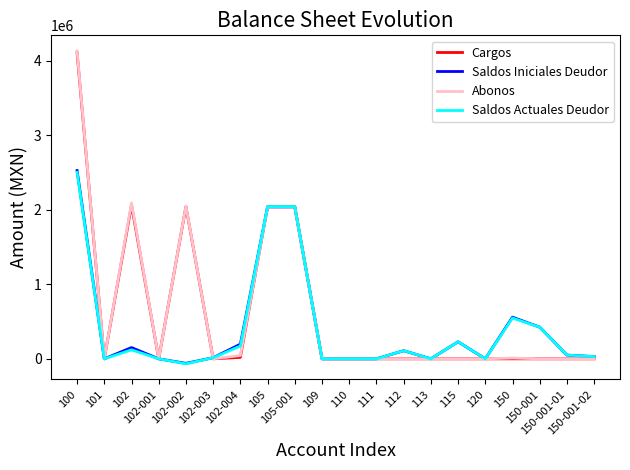

What is the highest value of the Saldos Iniciales Deudor series?

2525769.0